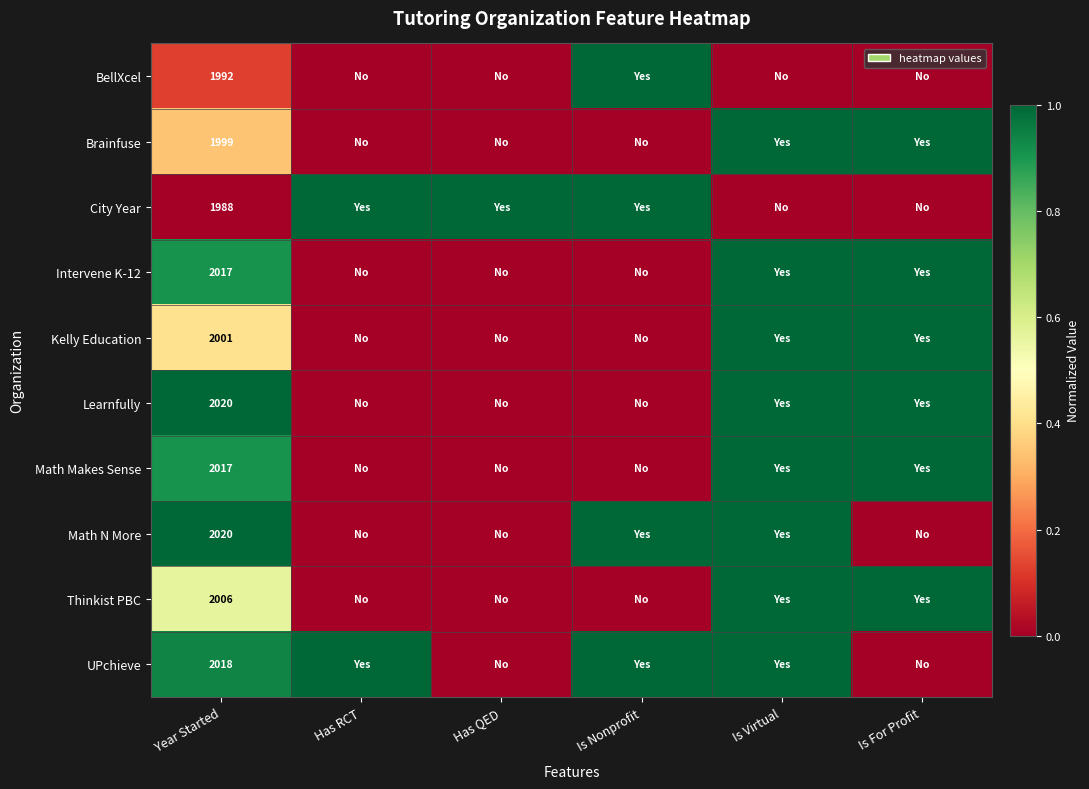

True or false: Brainfuse has a value of 915 at Year Started.

False